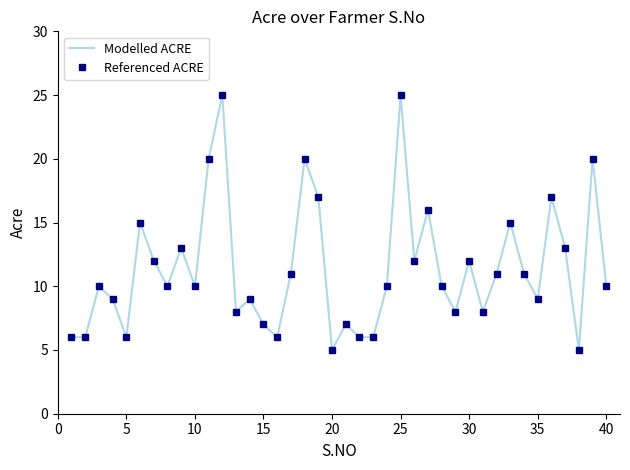

True or false: Referenced ACRE and Modelled ACRE intersect in this chart.

False